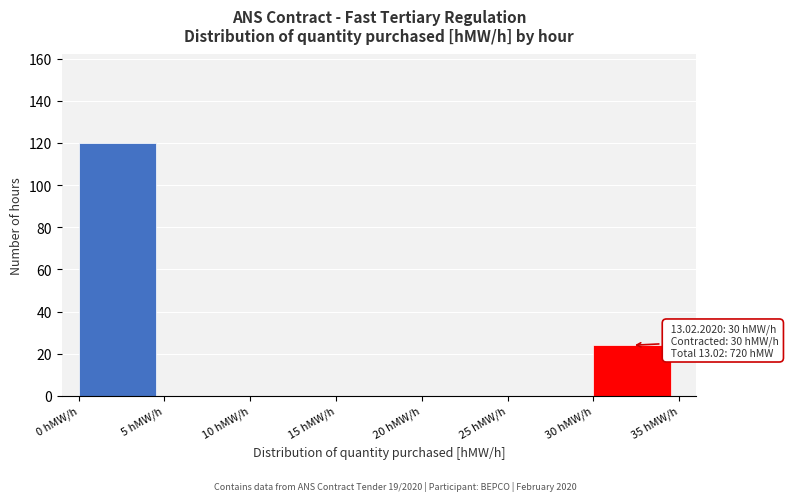

Which range on the x-axis has the tallest bar?

0 to 5